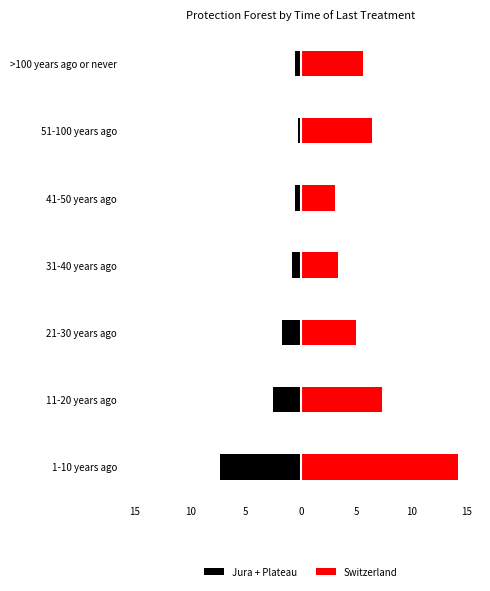

Reading left to right, what are all the values shown in this chart?

Jura + Plateau: -7.3	-2.5	-1.7	-0.8	-0.5	-0.3	-0.5
Switzerland: 14.2	7.3	5.0	3.4	3.1	6.4	5.6